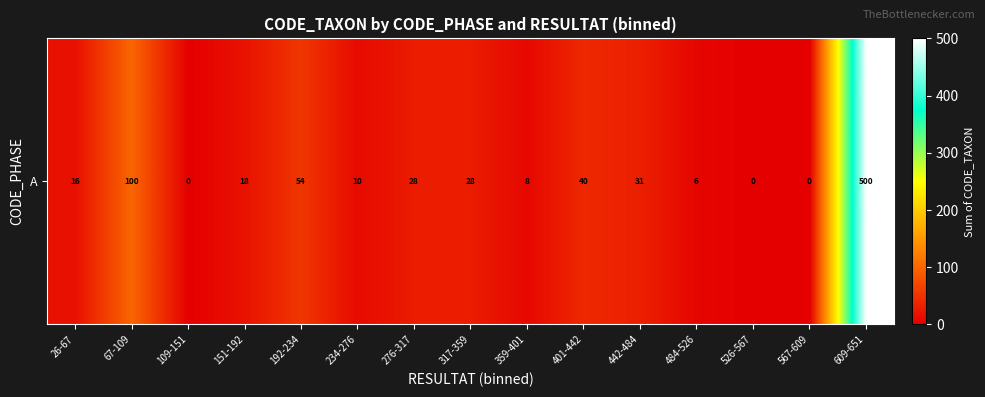

The value at 609-651 is 861. True or false?

False